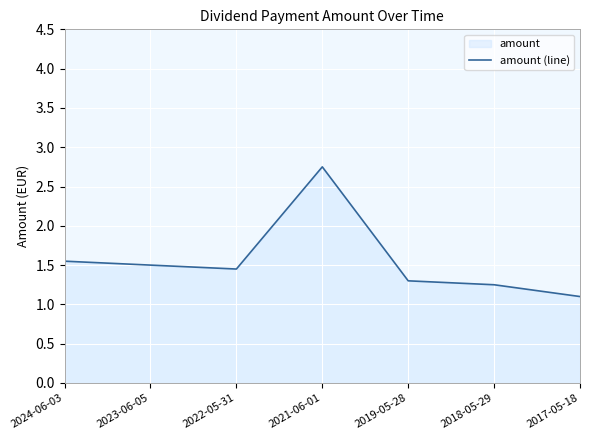

Reading left to right, extract all data points from this chart.

1.6	1.5	1.4	2.8	1.3	1.2	1.1